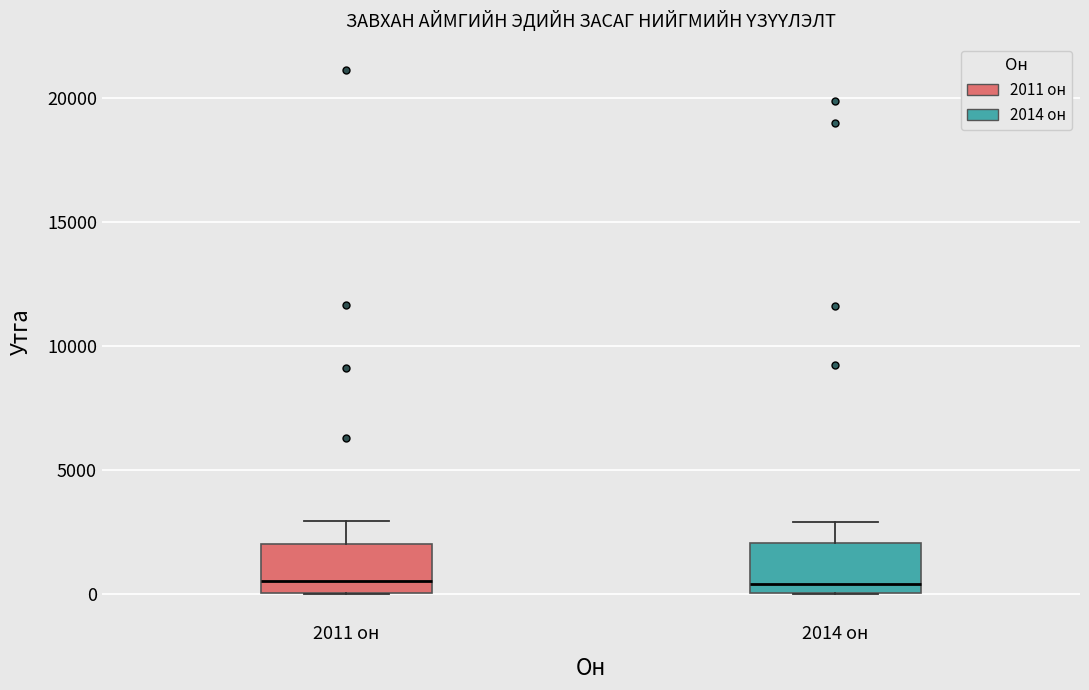

Where does the median line of the box for 2011 он sit on the y-axis? The values are not printed on the chart, so give them approximately, as read against the axis.

500